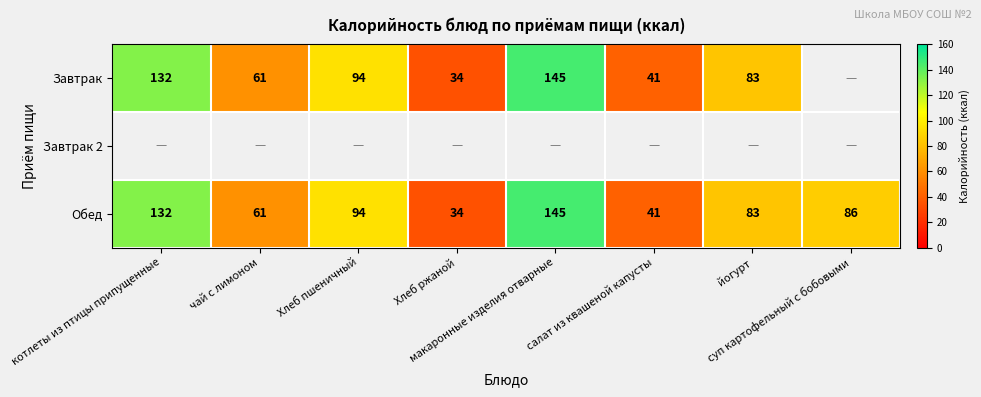

How many Обед values are between 61 and 132?

5